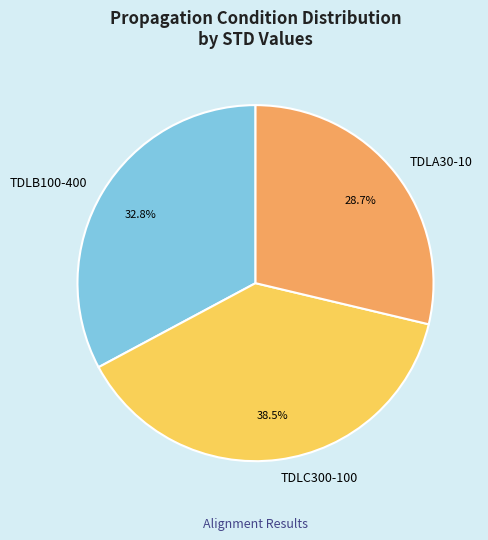

Which has a higher value, TDLB100-400 or TDLA30-10?

TDLB100-400